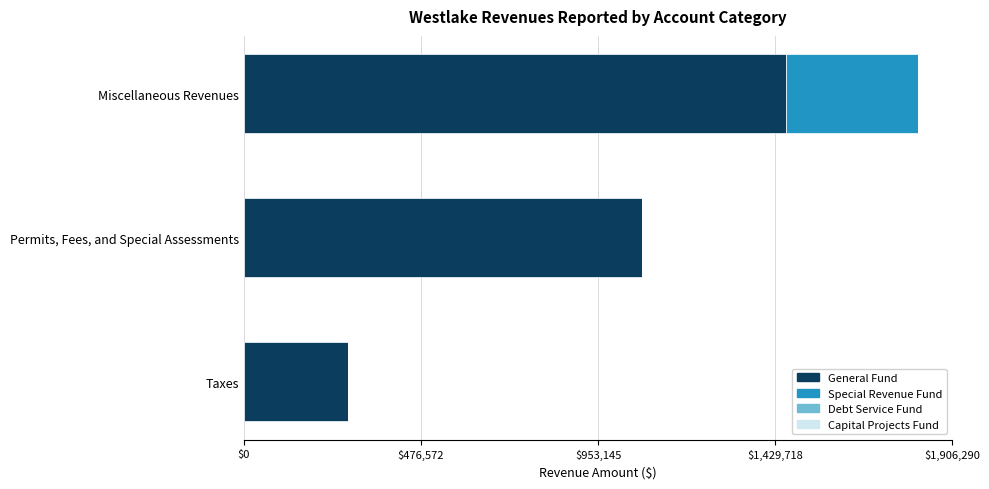

What is the total value across all series at Miscellaneous Revenues?

1815515